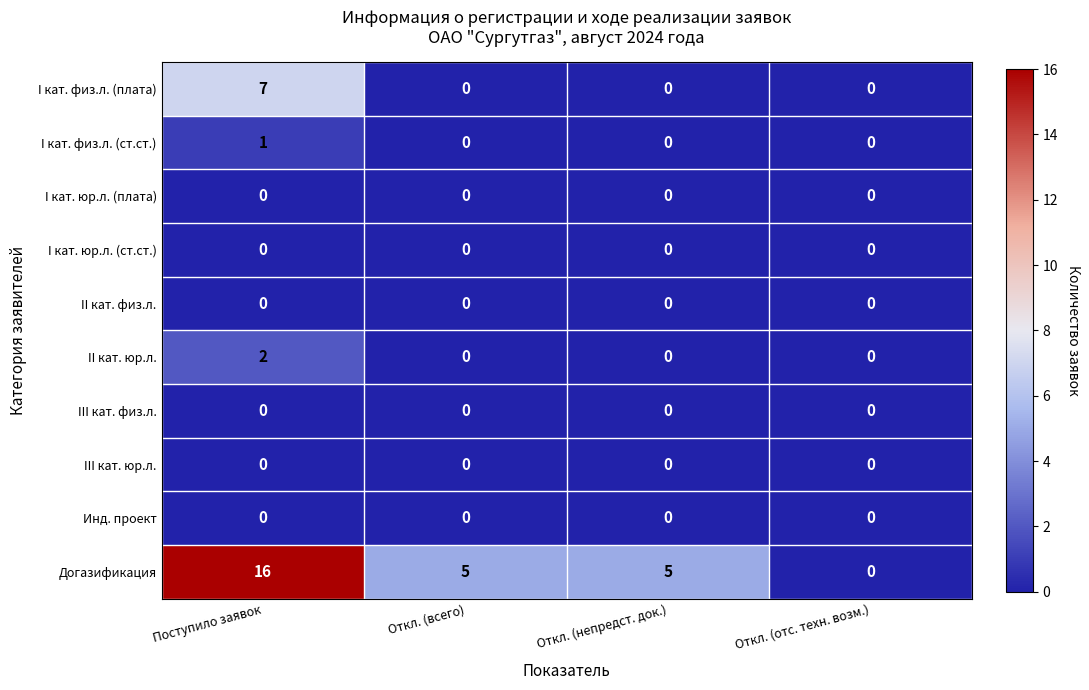

Which series has the largest total across all categories?

Догазификация